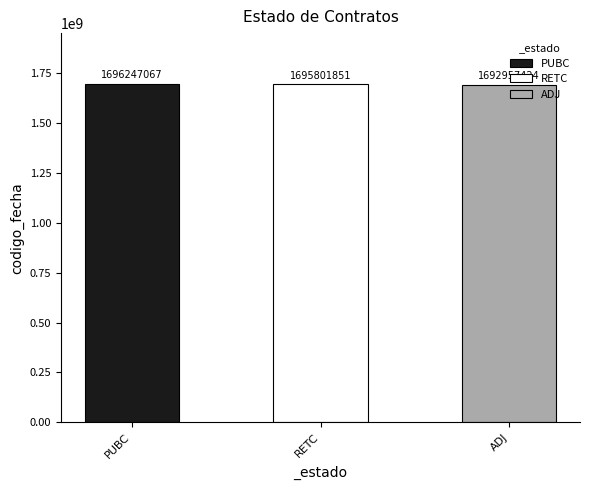

How many values are between 1692957424 and 1696247067?

3